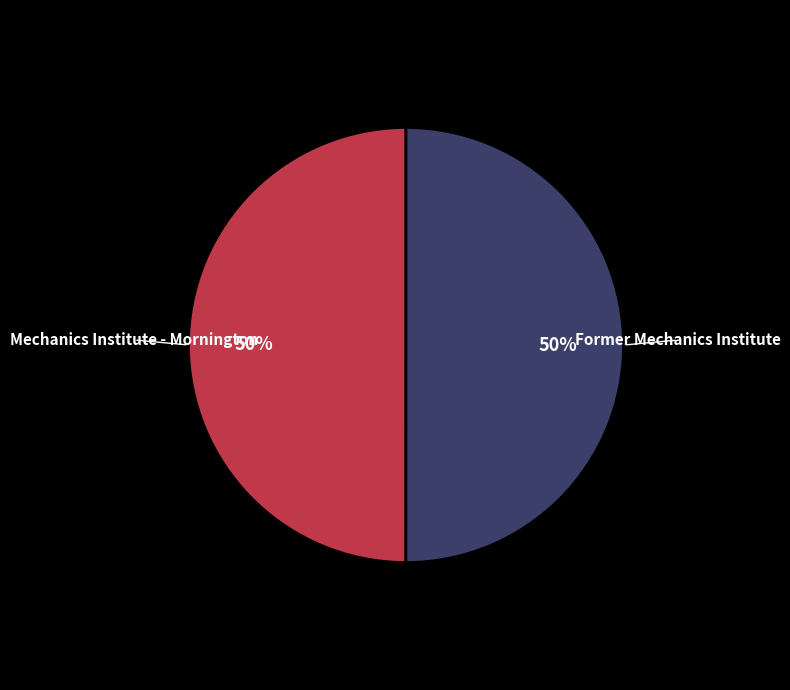

Is it true that Former Mechanics Institute is 50% of the pie?

True